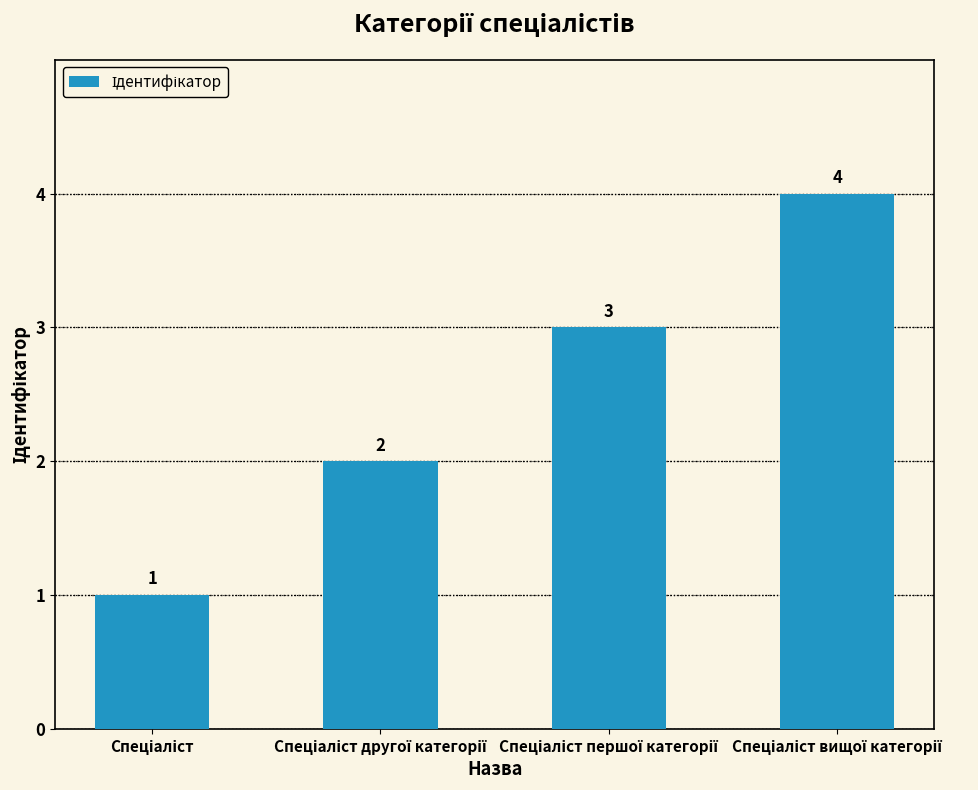

What is the difference between the maximum and minimum values?

3